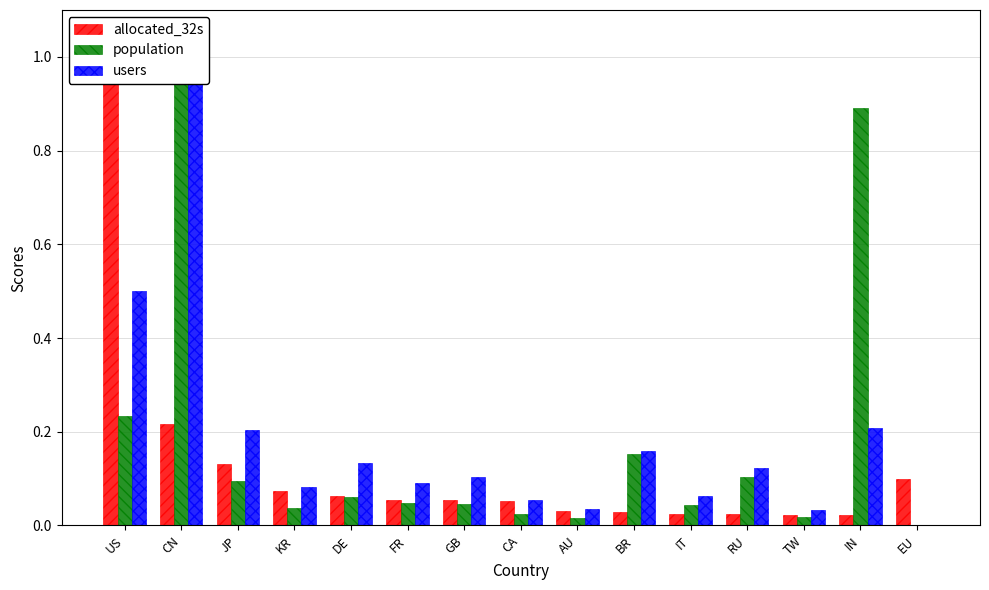

Reading right to left, extract all data points from this chart.

allocated_32s: 0.1	0.0	0.0	0.0	0.0	0.0	0.0	0.1	0.1	0.1	0.1	0.1	0.1	0.2	1.0
population: 0.0	0.9	0.0	0.1	0.0	0.2	0.0	0.0	0.0	0.0	0.1	0.0	0.1	1.0	0.2
users: 0.0	0.2	0.0	0.1	0.1	0.2	0.0	0.1	0.1	0.1	0.1	0.1	0.2	1.0	0.5